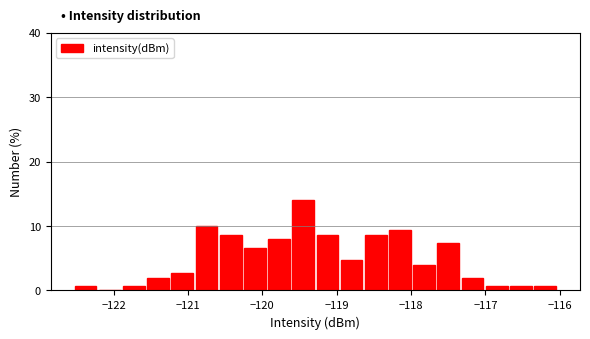

Around what value on the x-axis is the tallest bar? Give the approximate position of its centre, as read against the axis.

-119.4